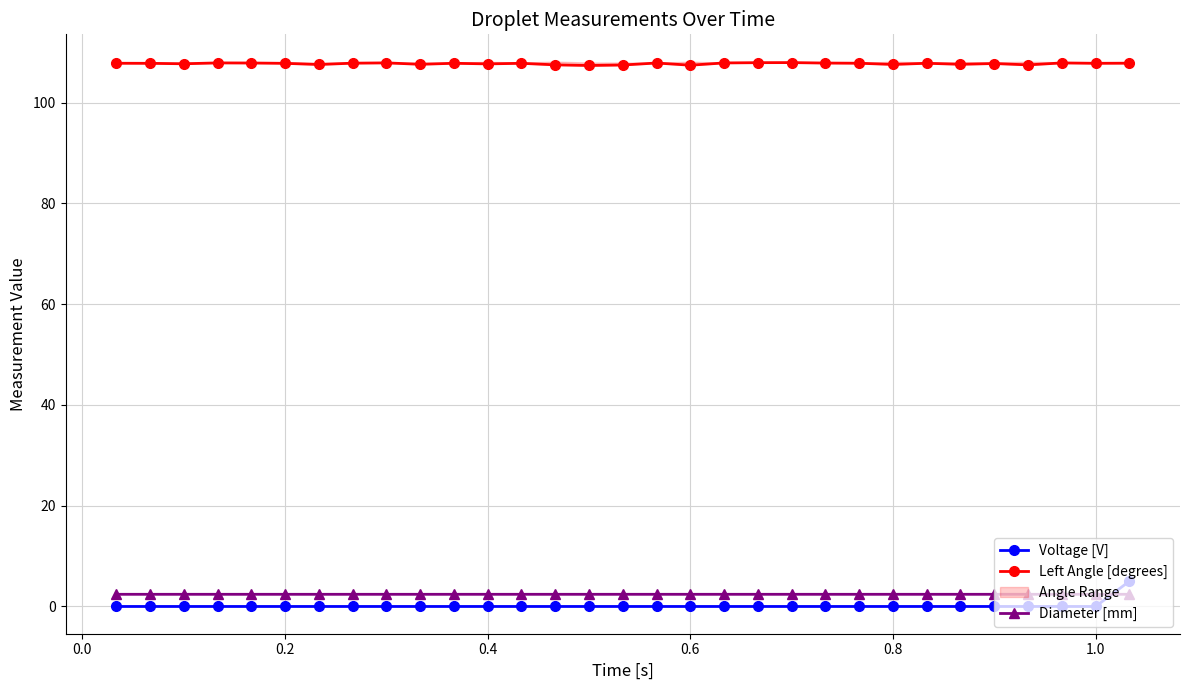

What is the sum of all Diameter [mm] values?

74.9